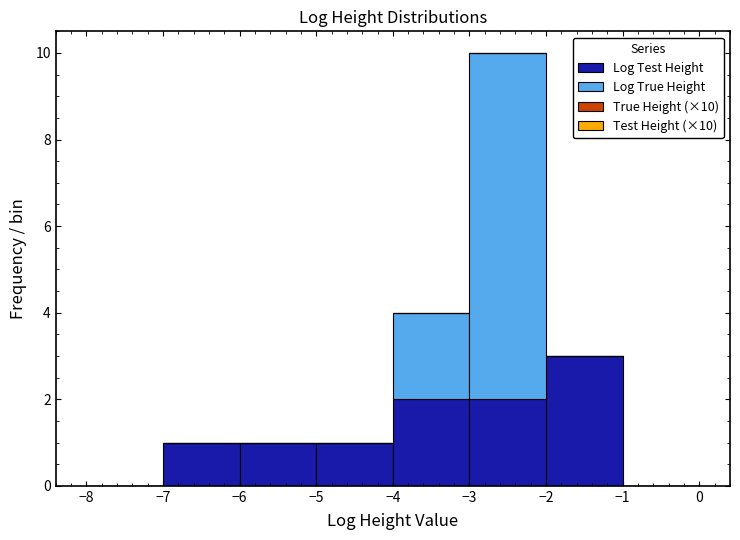

Which range on the x-axis has the tallest stacked bar (by total height)?

-3 to -2